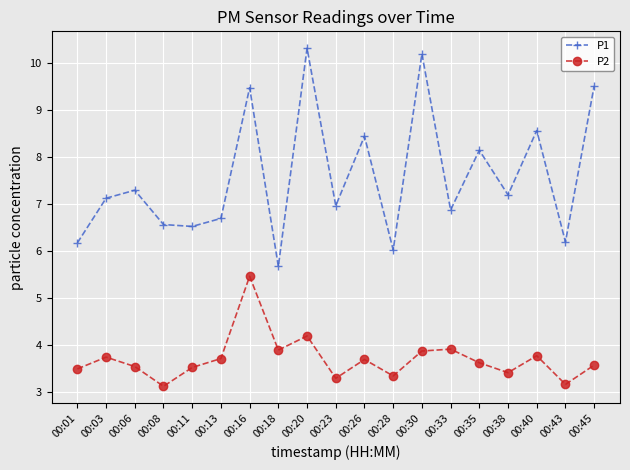

How many lines are shown in the chart?

2